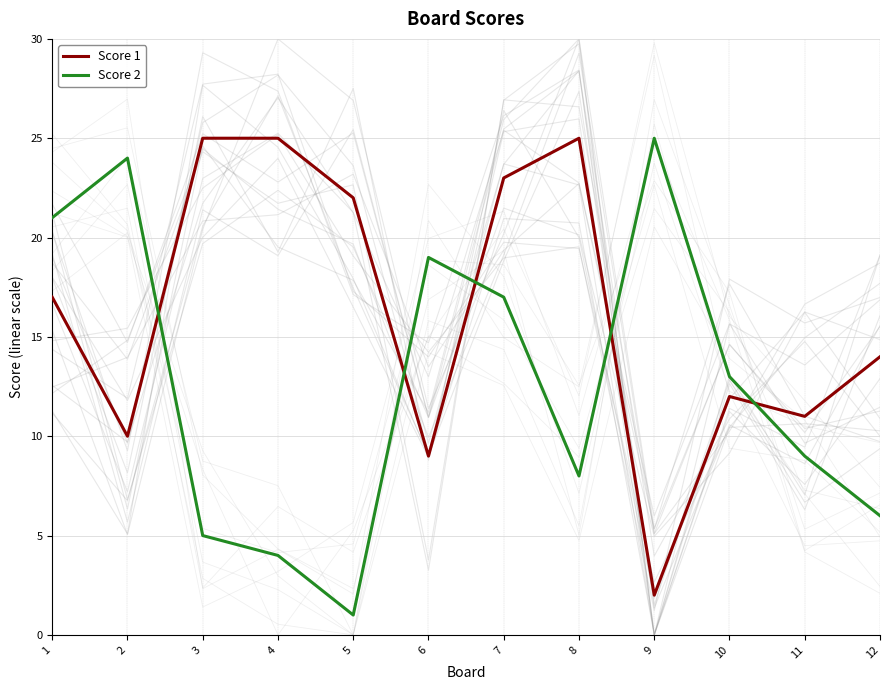

At how many categories does at least one series exceed 4?

12